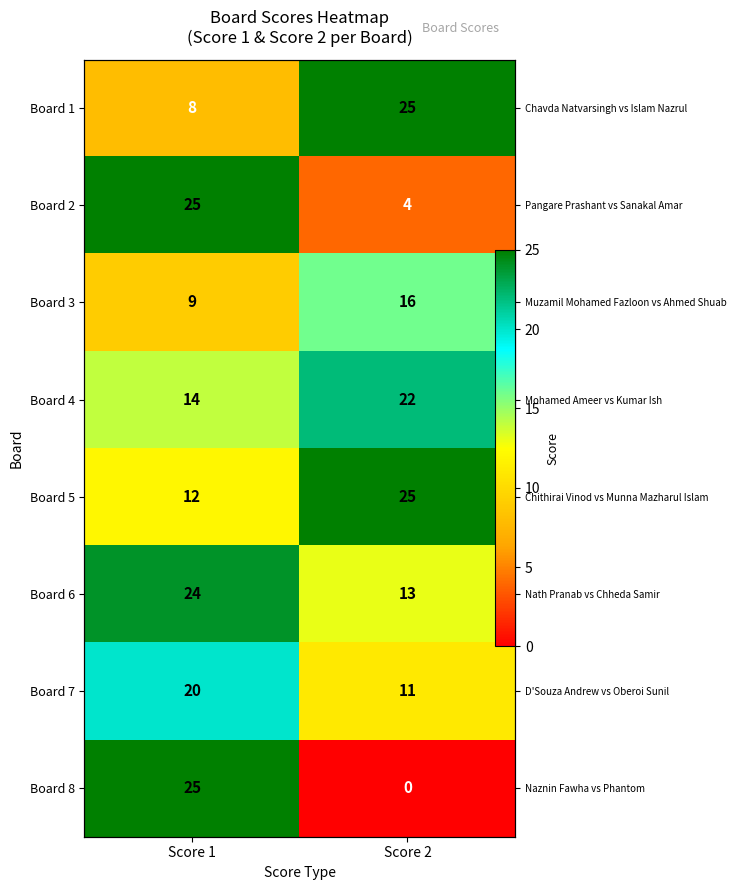

What is the maximum value for Board 3?

16